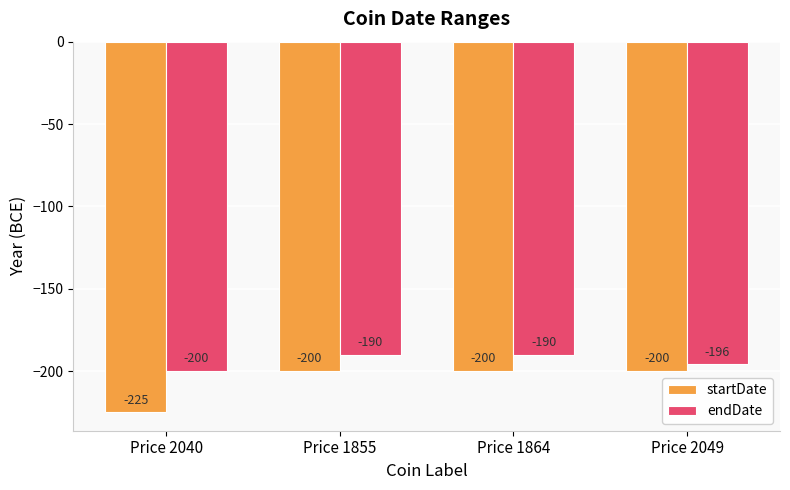

What is the difference between the highest and lowest values at Price 1855?

10